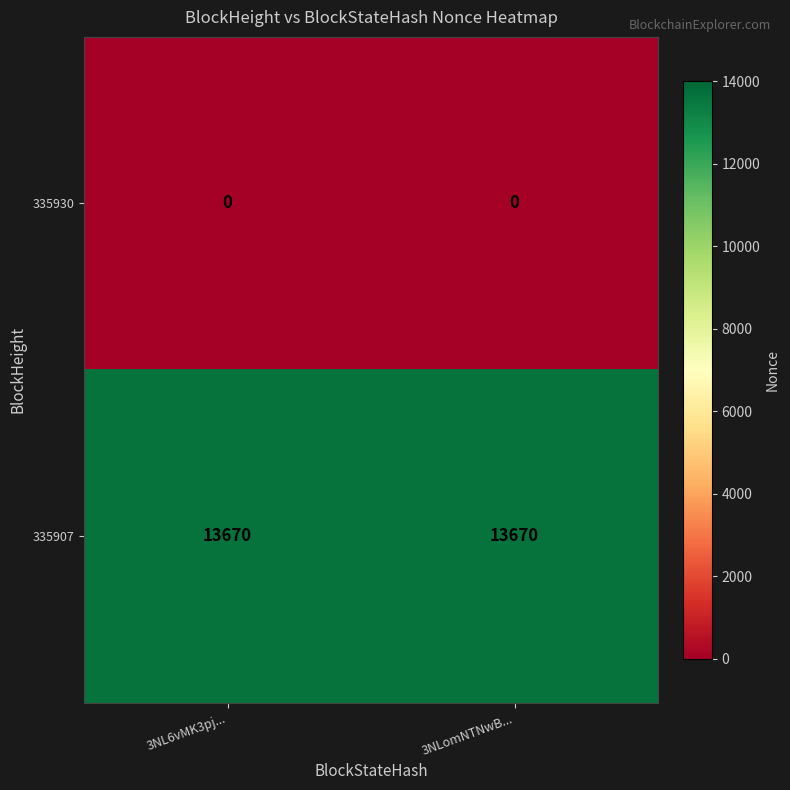

What is the difference between the highest and lowest values at 3NLomNTNwB...?

13670